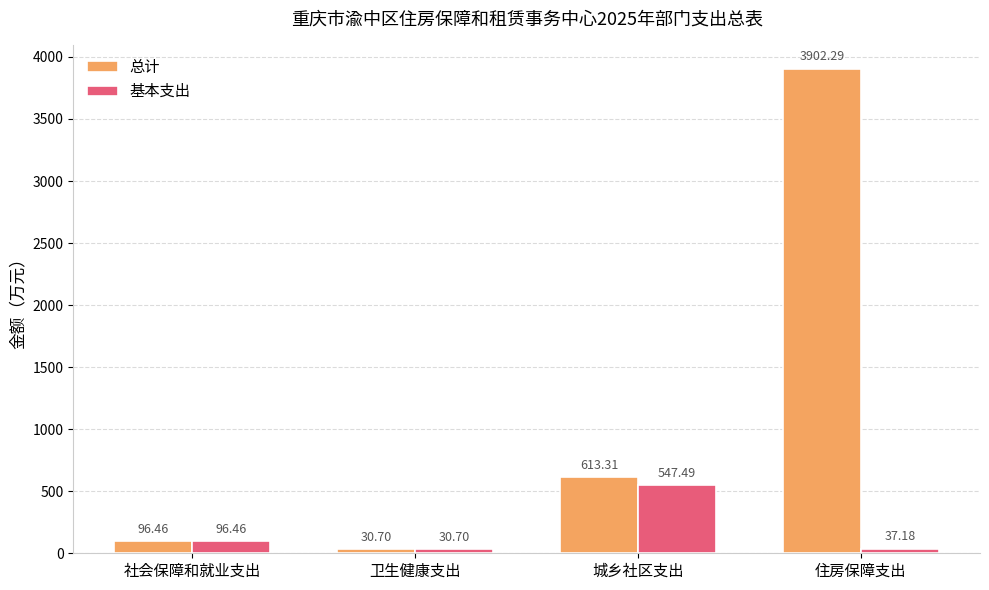

What is the sum of all 总计 values?

4642.8